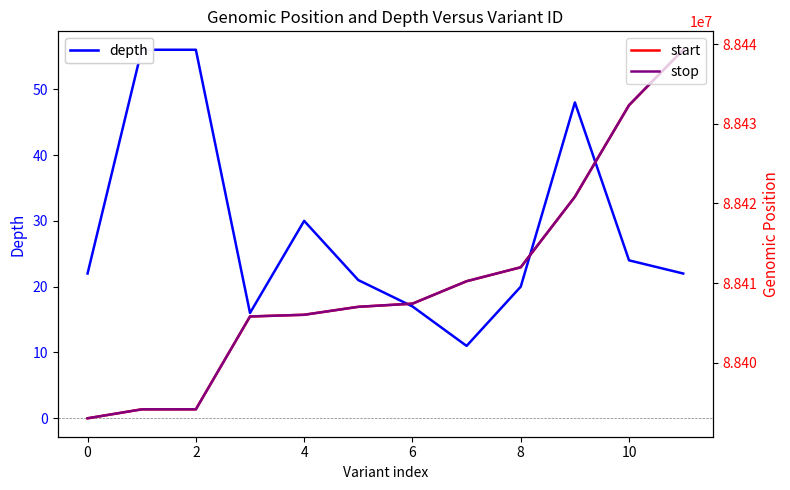

The depth series shows 56 at 2. True or false?

True